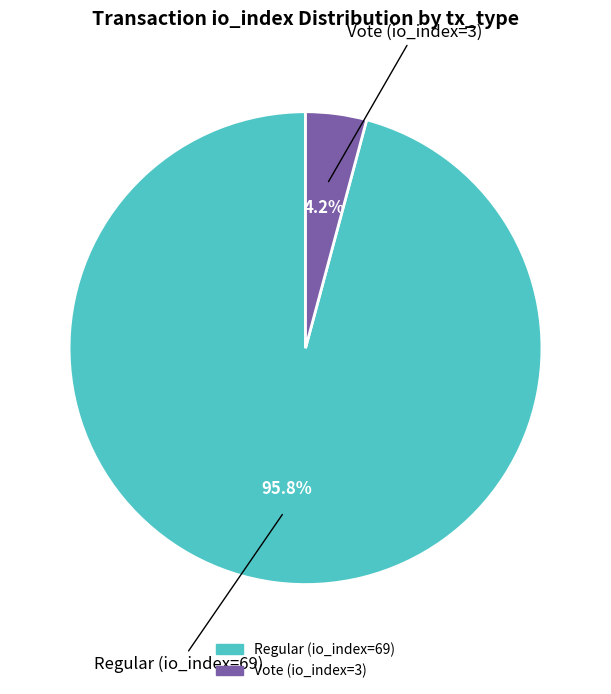

Is the sum of Regular (io_index=69) and Vote (io_index=3) greater than half?

Yes